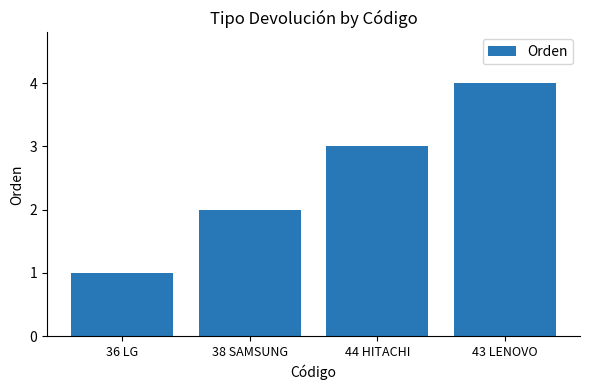

Rank the categories by value from highest to lowest.

43 LENOVO, 44 HITACHI, 38 SAMSUNG, 36 LG